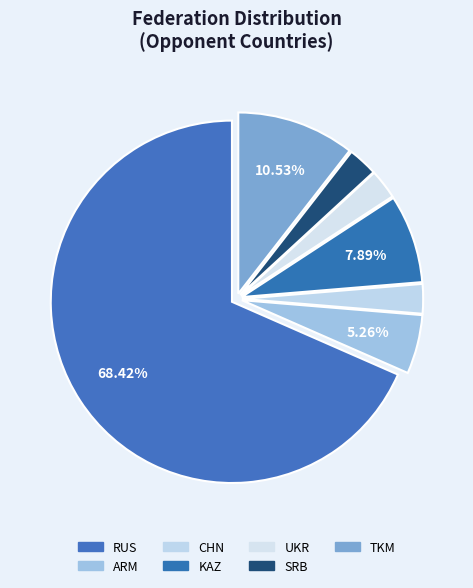

What percentage is the ARM slice, to the nearest percent?

5%